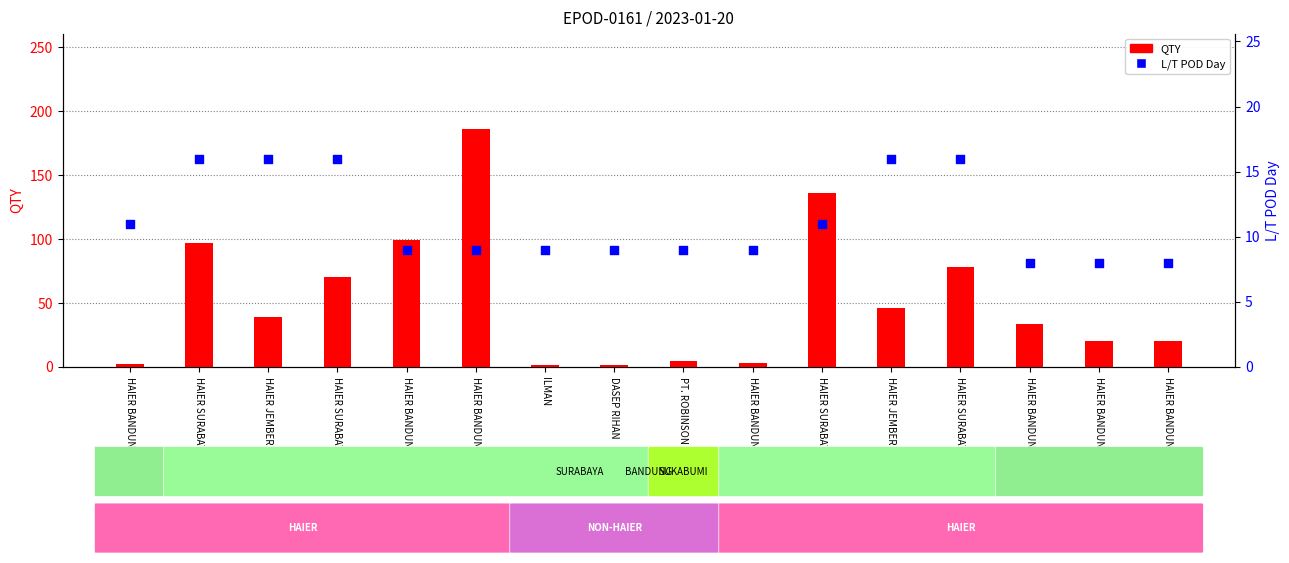

Which series has the widest spread of Y values?

QTY